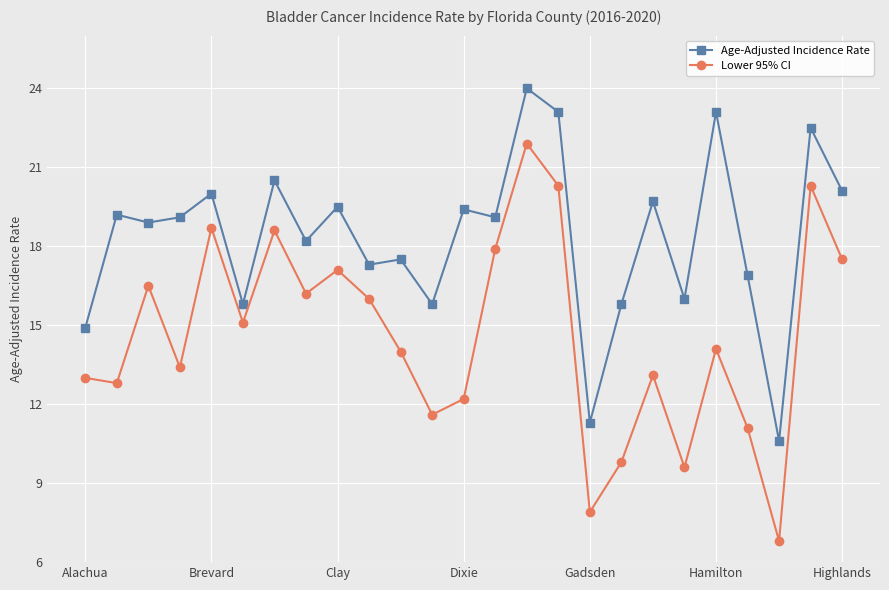

Which series has the largest total across all categories?

Age-Adjusted Incidence Rate